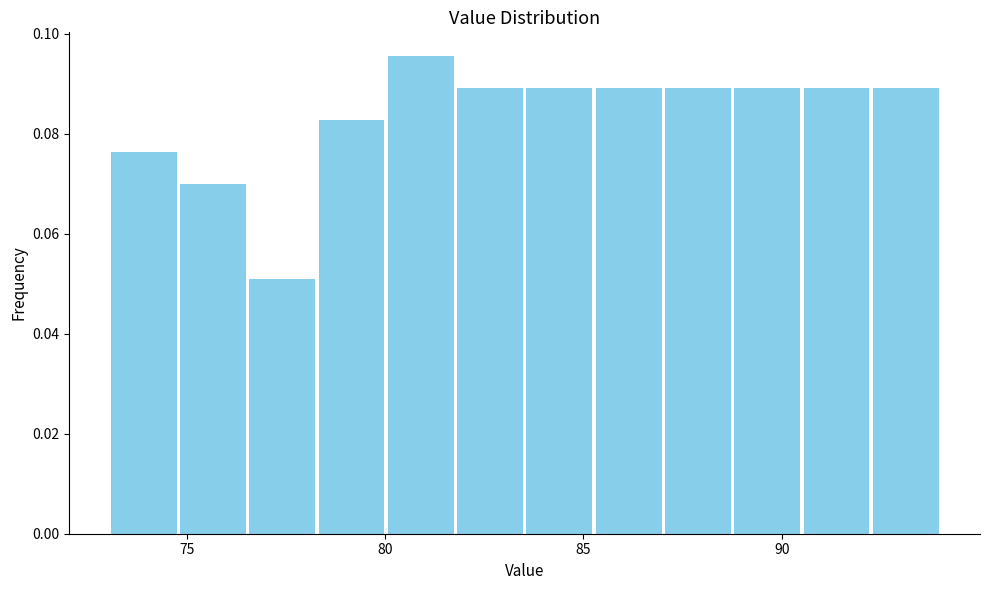

Around what value on the x-axis is the tallest bar? Give the approximate position of its centre, as read against the axis.

81.0